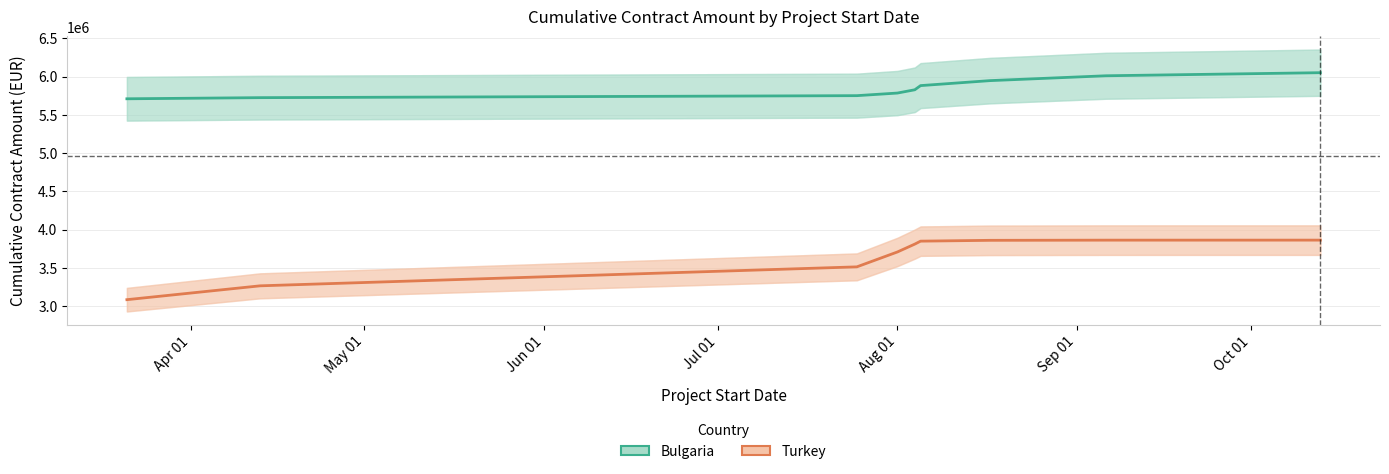

Is the value of Turkey (Estimate) at Jul 01 greater than the value of Bulgaria (Estimate) at Oct 01?

No